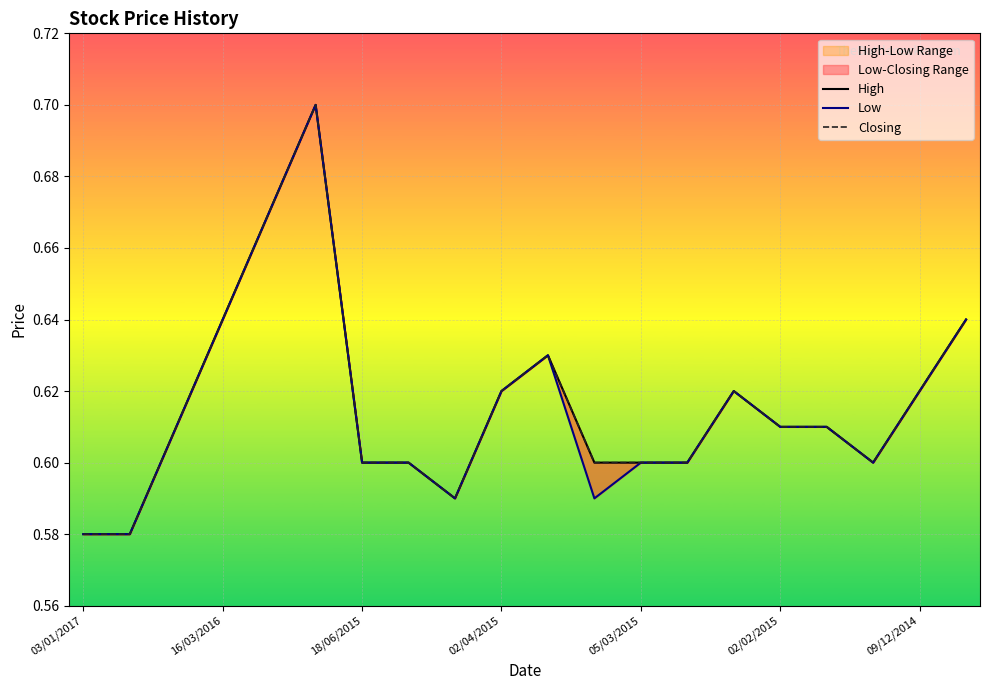

Which series has the widest spread of values?

High